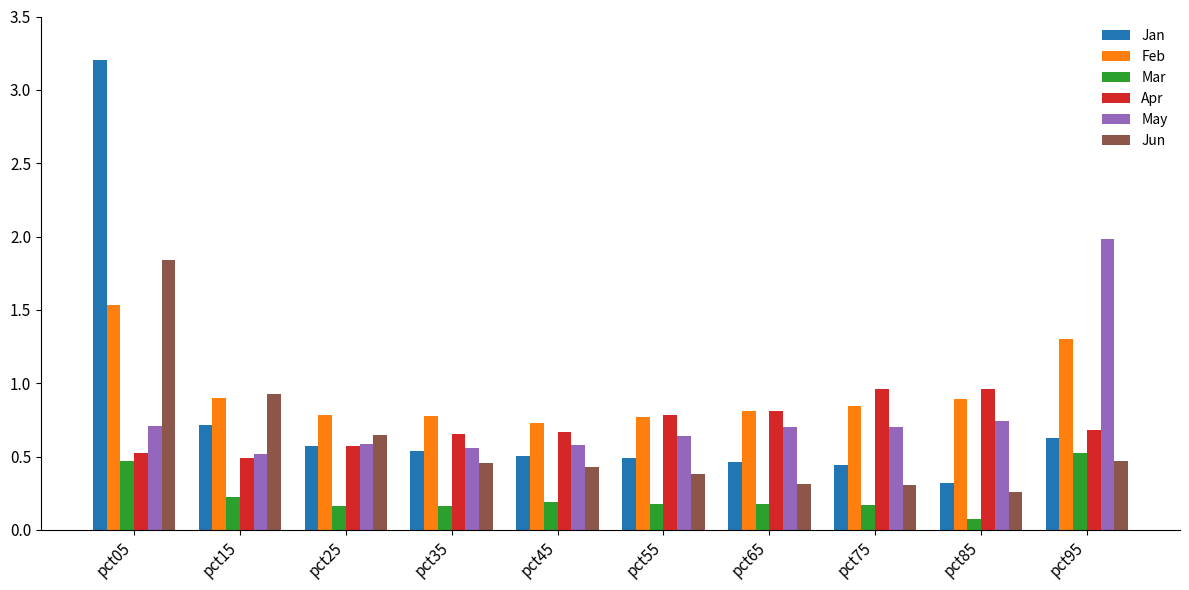

How many Feb values are between 0 and 1?

8